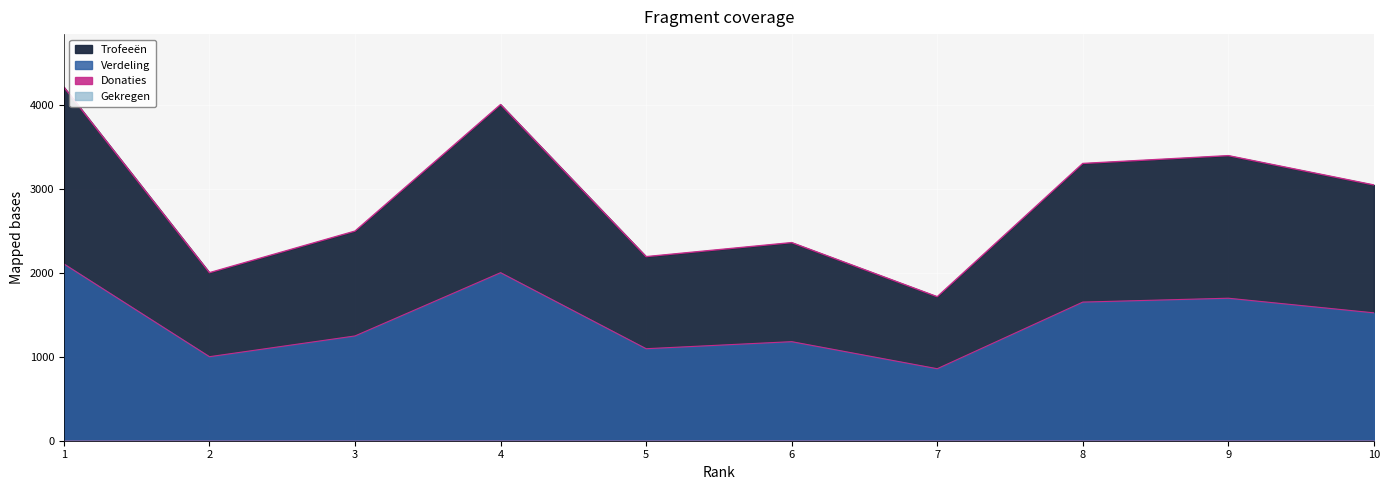

True or false: Trofeeën and Verdeling intersect in this chart.

False